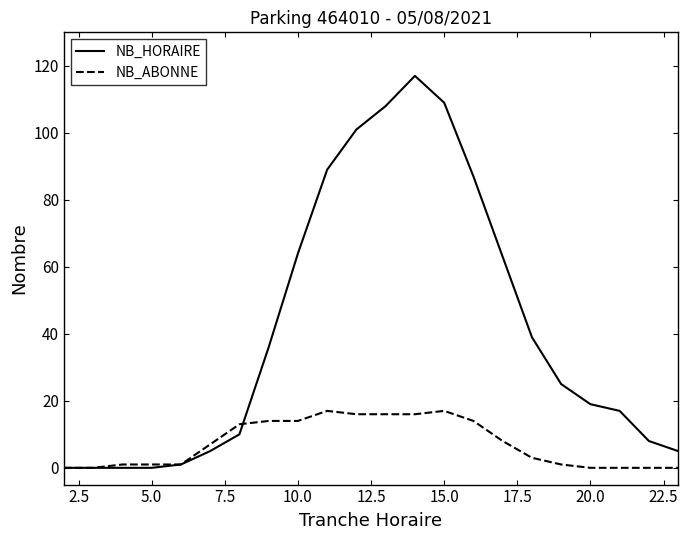

Which series has the widest spread of values?

NB_HORAIRE